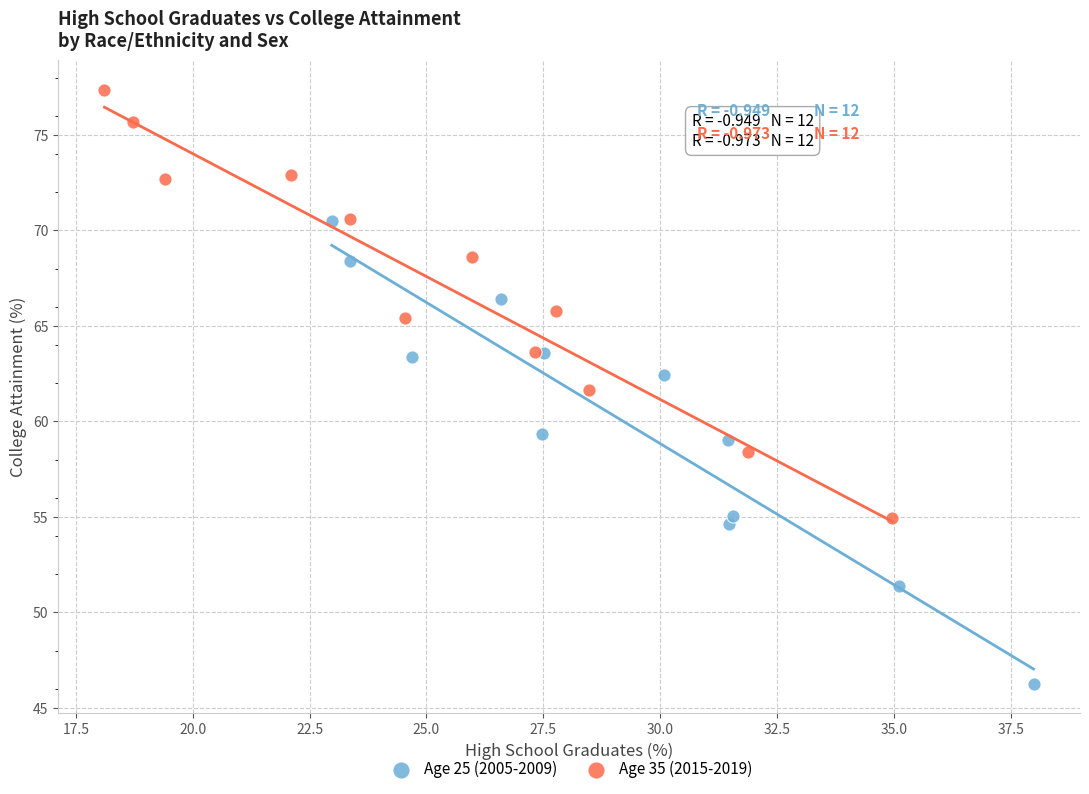

Which series contains the highest Y value?

Age 35 (2015-2019)